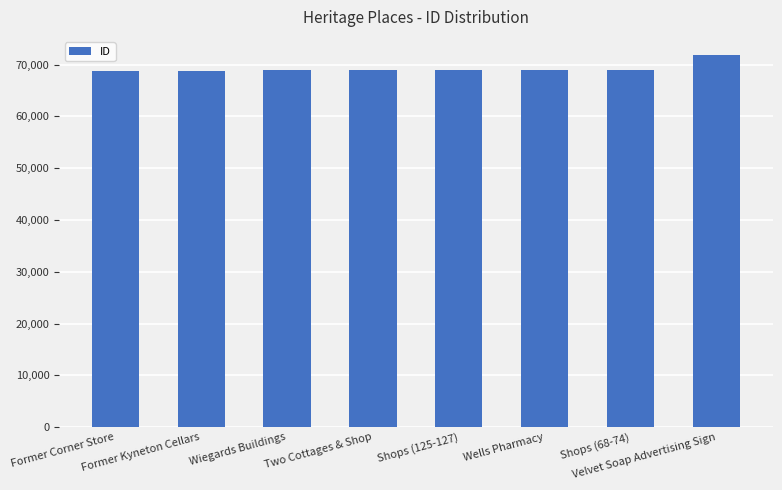

What is the greatest value displayed?

71768